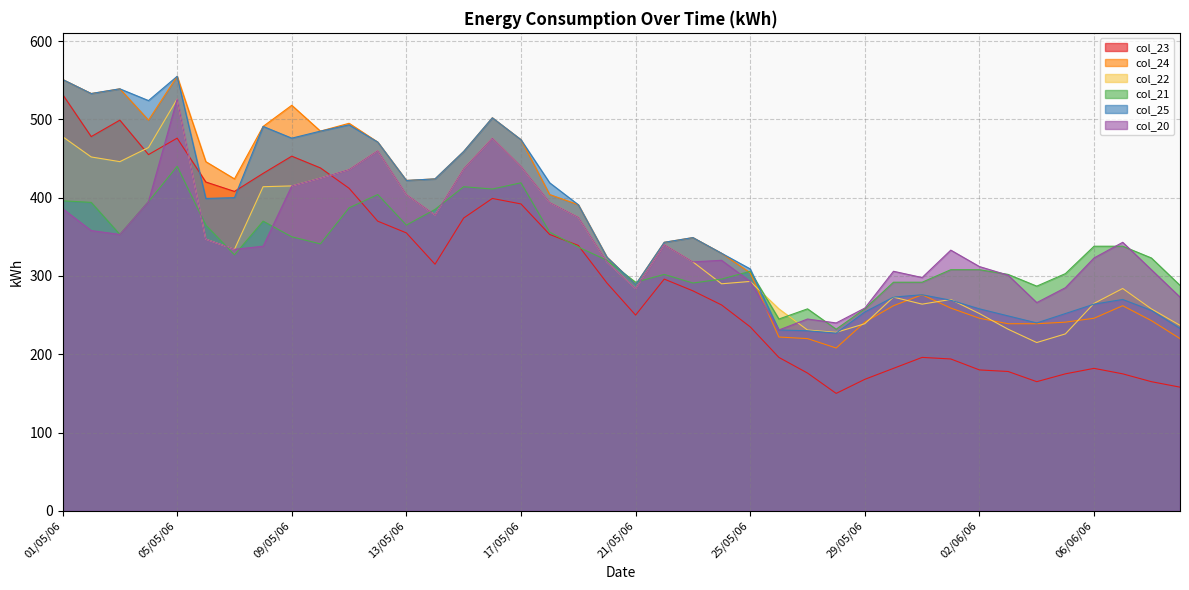

At which label does col_21 first exceed 337?

01/05/06